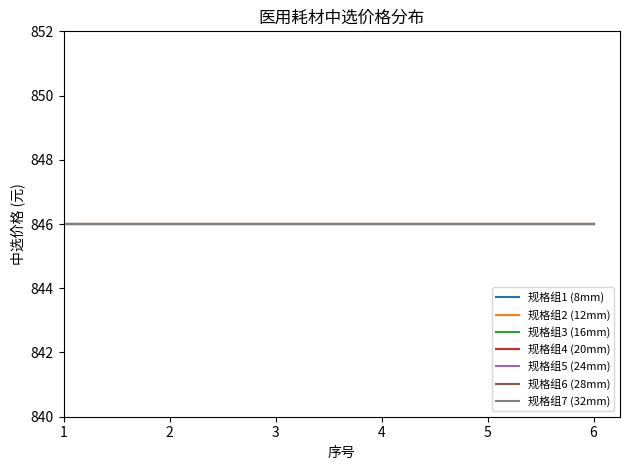

The value of 中选价格 at 20 is 846. True or false?

True